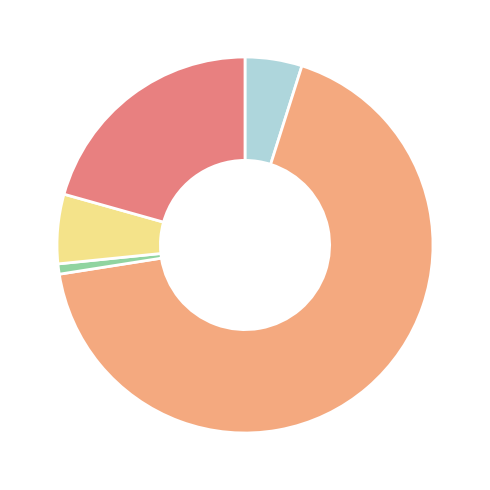

Does any single category account for the majority?

Yes